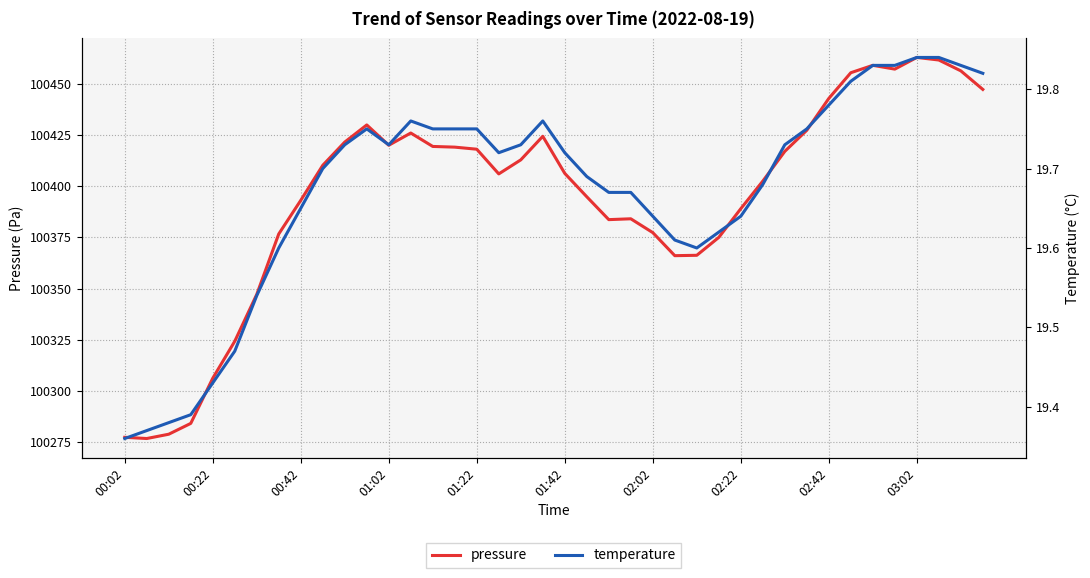

At how many categories does at least one series exceed 43282?

40